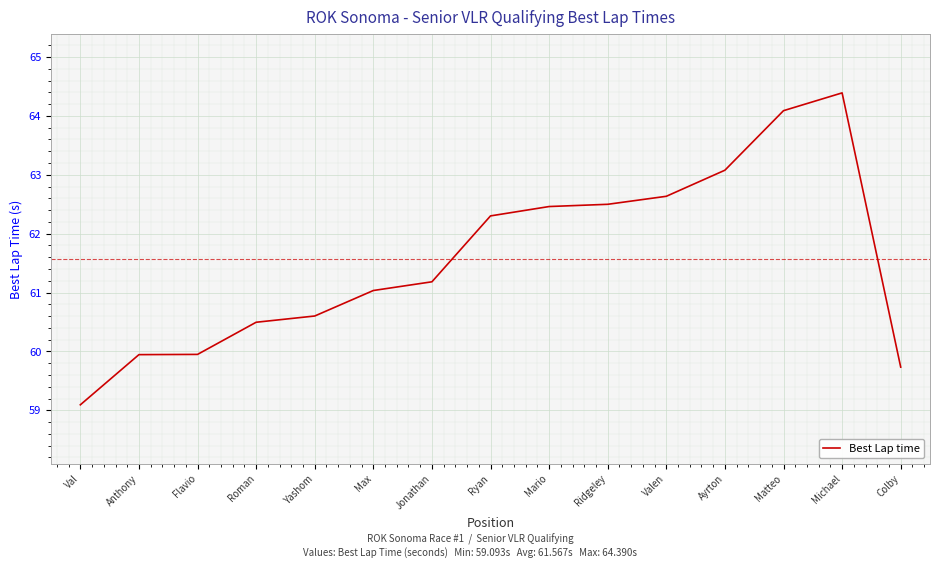

What is the difference between the values at Valen and Roman?

2.1